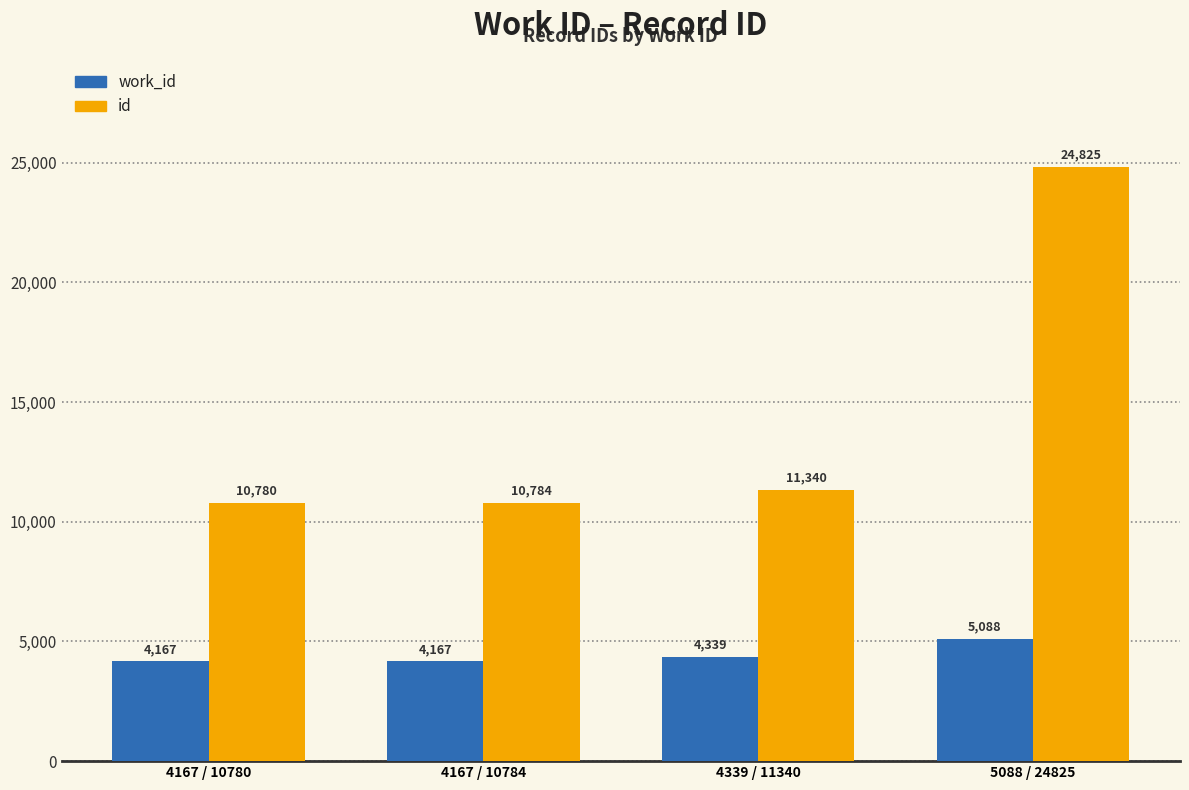

Reading left to right, extract all data points from this chart.

work_id: 4167 / 10780=4167	4167 / 10784=4167	4339 / 11340=4339	5088 / 24825=5088
id: 4167 / 10780=10780	4167 / 10784=10784	4339 / 11340=11340	5088 / 24825=24825